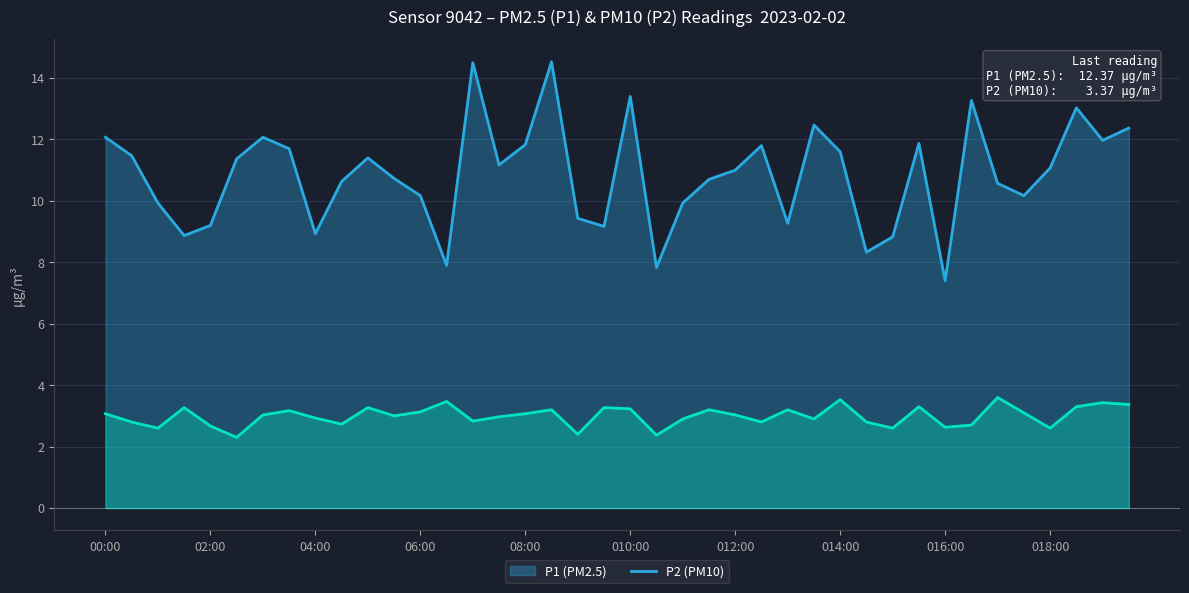

What is the maximum value shown in the chart?

14.5